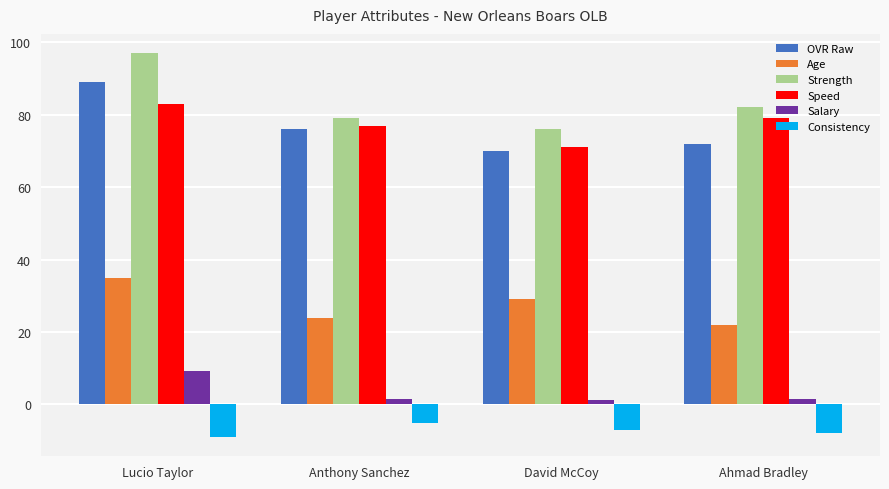

Is the value of Age at Lucio Taylor greater than the value of Salary at Ahmad Bradley?

Yes